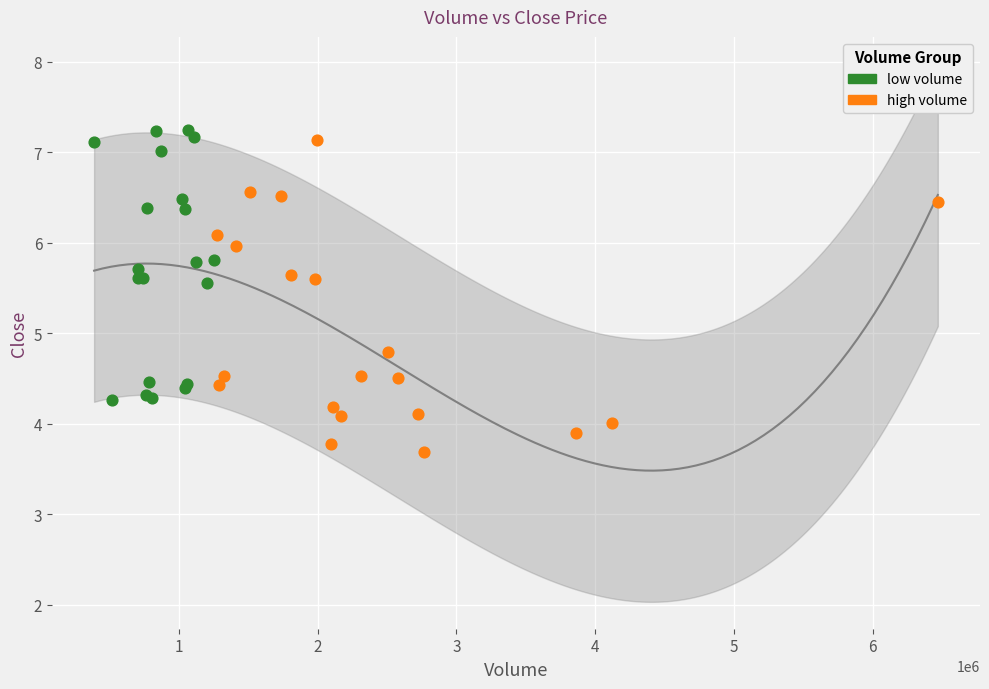

Which series has the widest spread of Y values?

high volume